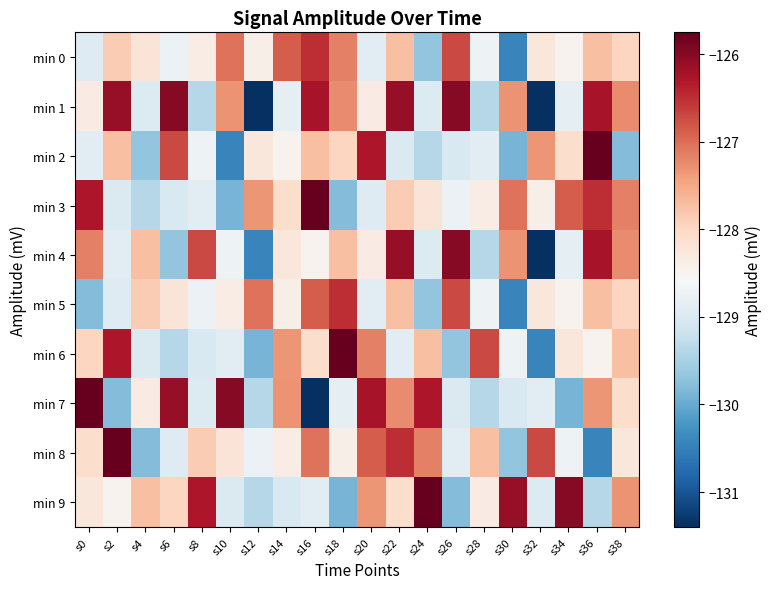

How many distinct data groups are displayed?

10